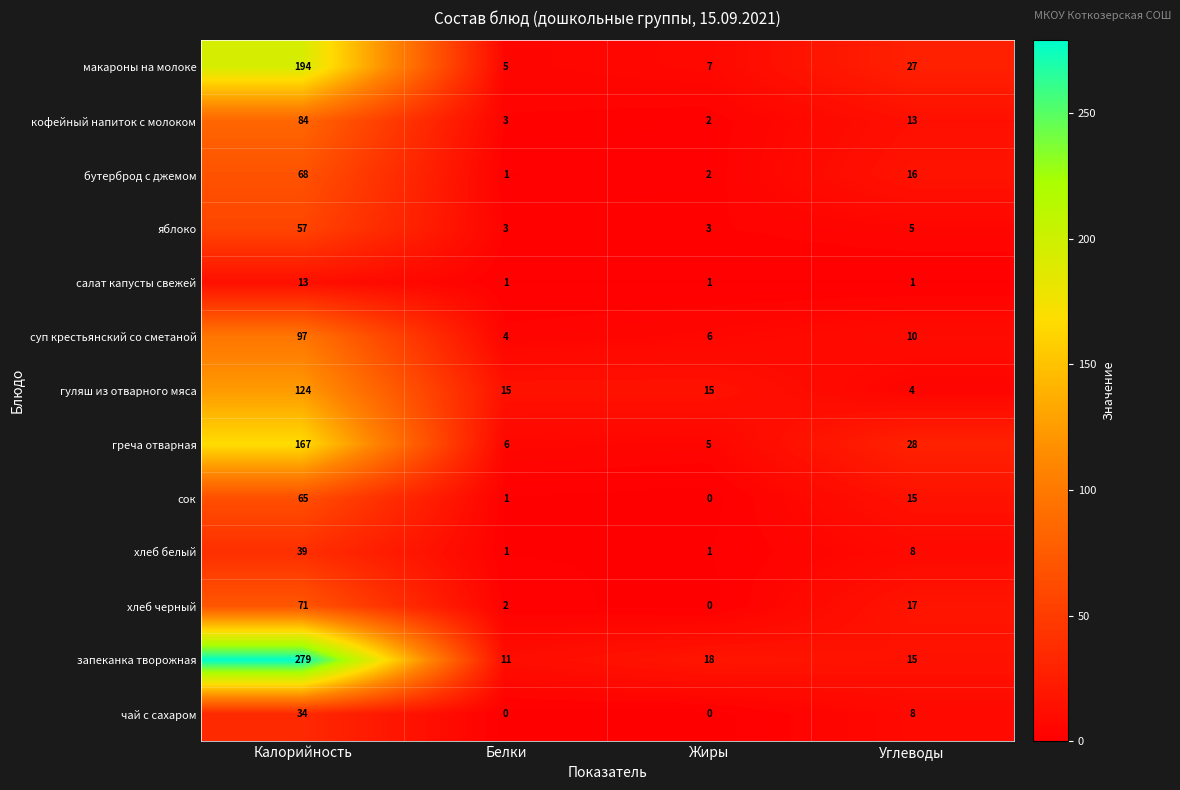

Which label corresponds to the largest value in the chart?

Калорийность